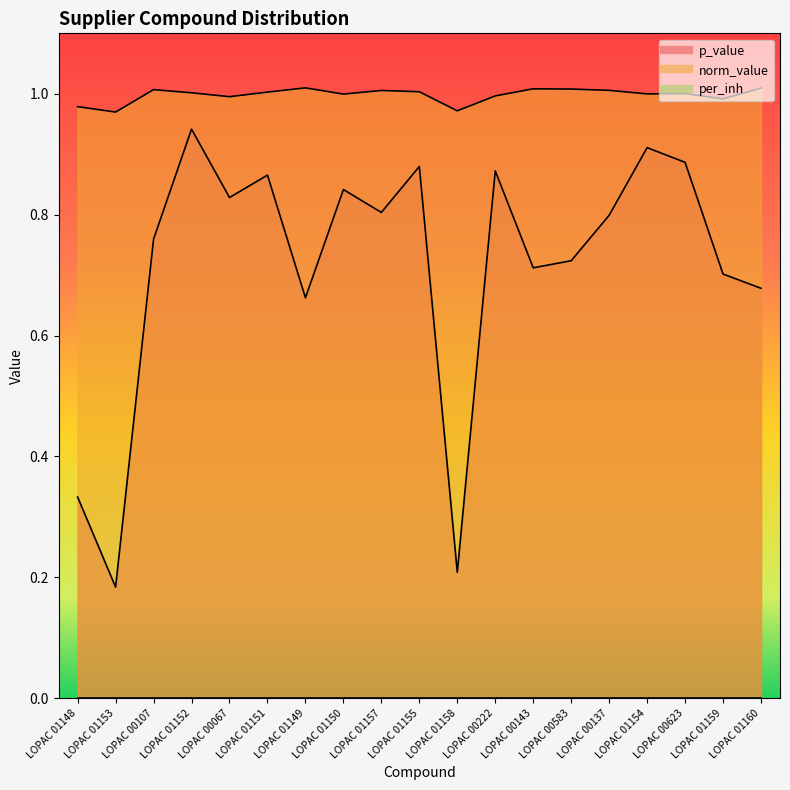

Rank the categories by p_value value from highest to lowest.

LOPAC 01152, LOPAC 01154, LOPAC 00623, LOPAC 01155, LOPAC 00222, LOPAC 01151, LOPAC 01150, LOPAC 00067, LOPAC 01157, LOPAC 00137, LOPAC 00107, LOPAC 00583, LOPAC 00143, LOPAC 01159, LOPAC 01160, LOPAC 01149, LOPAC 01148, LOPAC 01158, LOPAC 01153